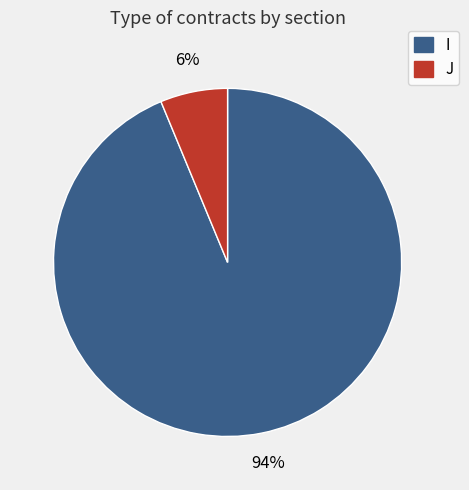

Which has a higher value, I or J?

I